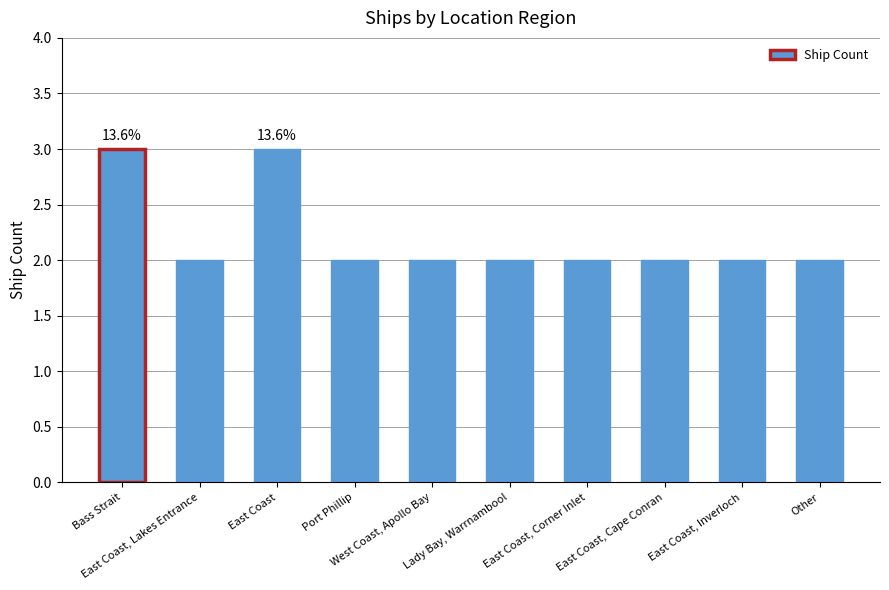

What is the sum of the values at West Coast, Apollo Bay and Port Phillip?

4